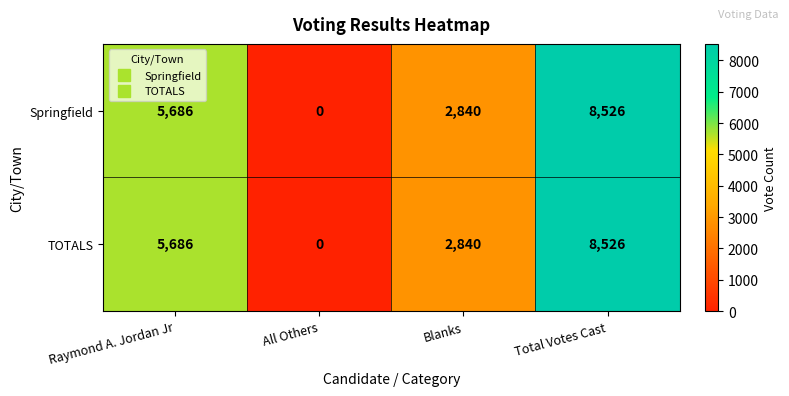

Which label corresponds to the largest value in the chart?

Total Votes Cast